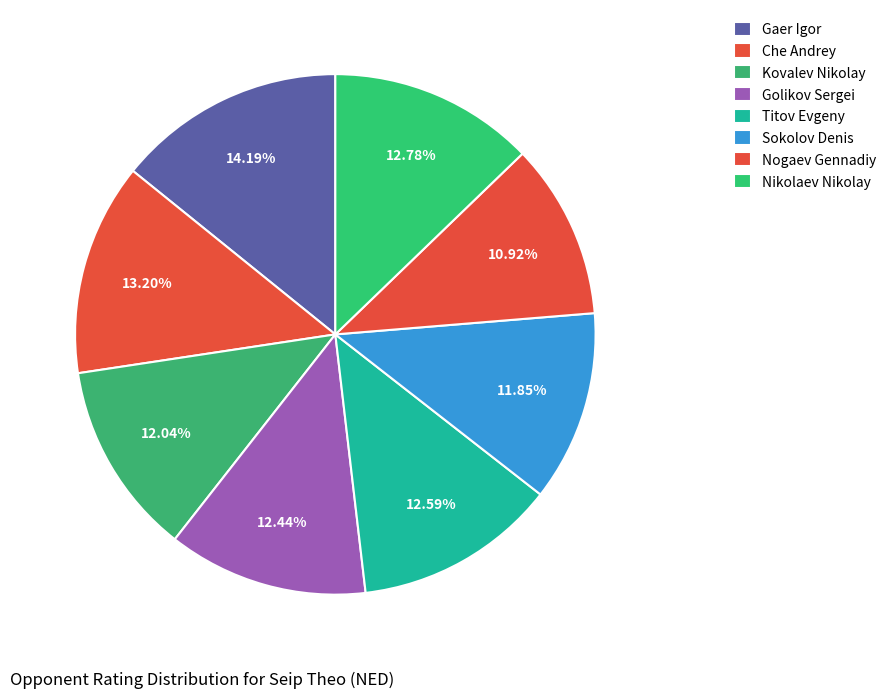

True or false: Golikov Sergei accounts for 12% of the total.

True